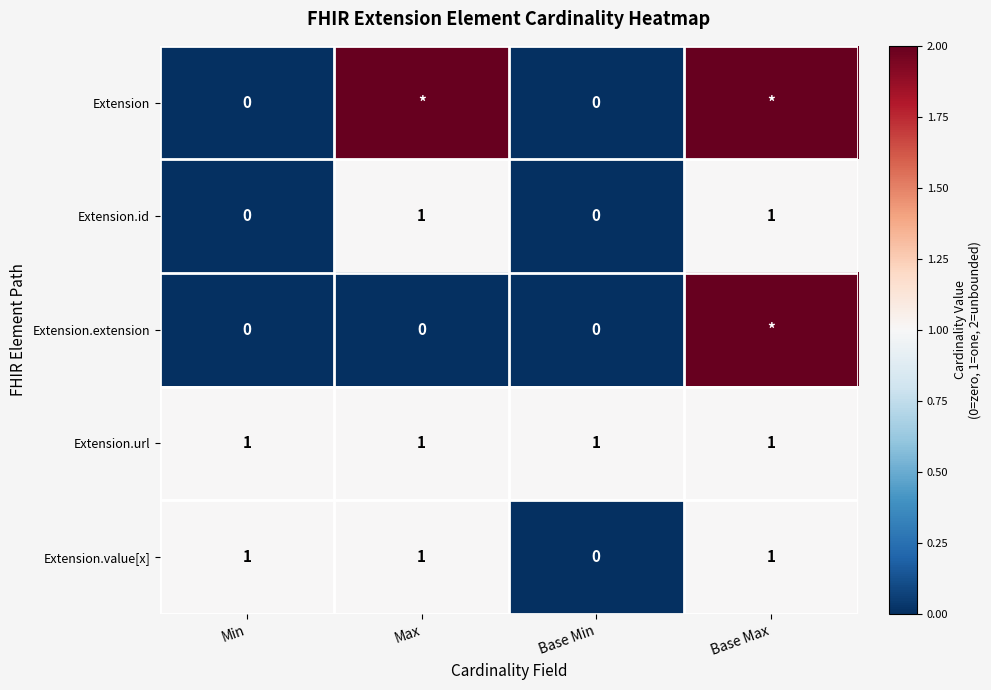

The value of Extension.value[x] at Min is 1. True or false?

True